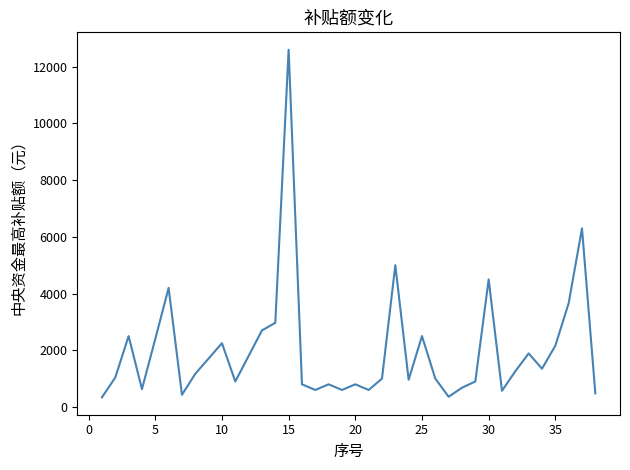

What is the difference between the maximum and minimum values?

12260